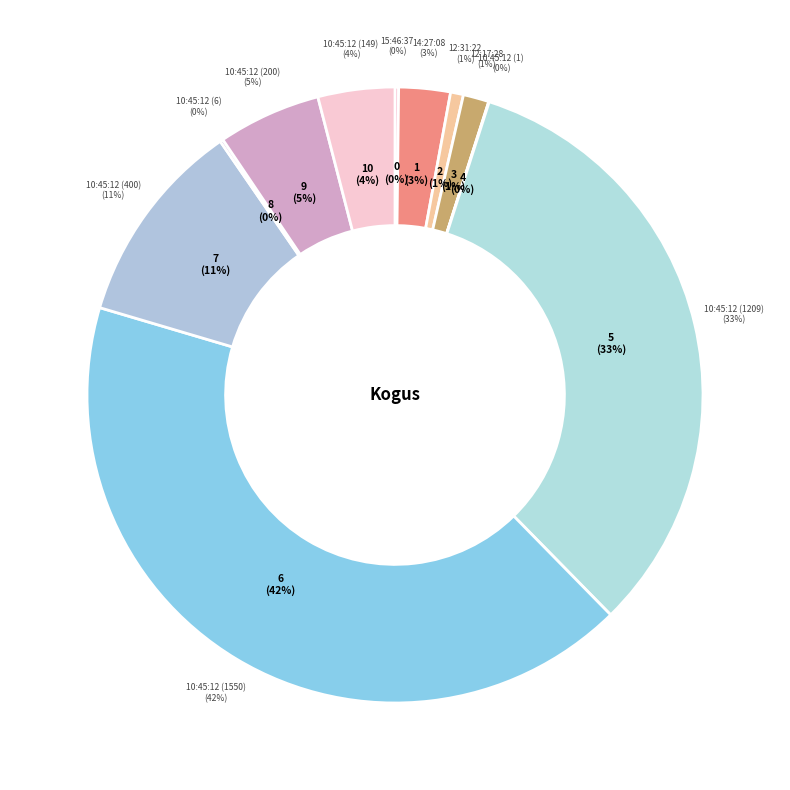

Which slice is the largest?

10:45:12 (1550)